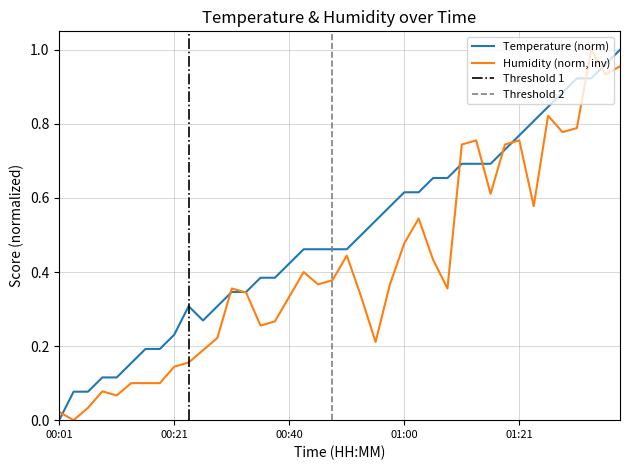

What is the sum of the Humidity values at 00:28 and 01:34?

1.2